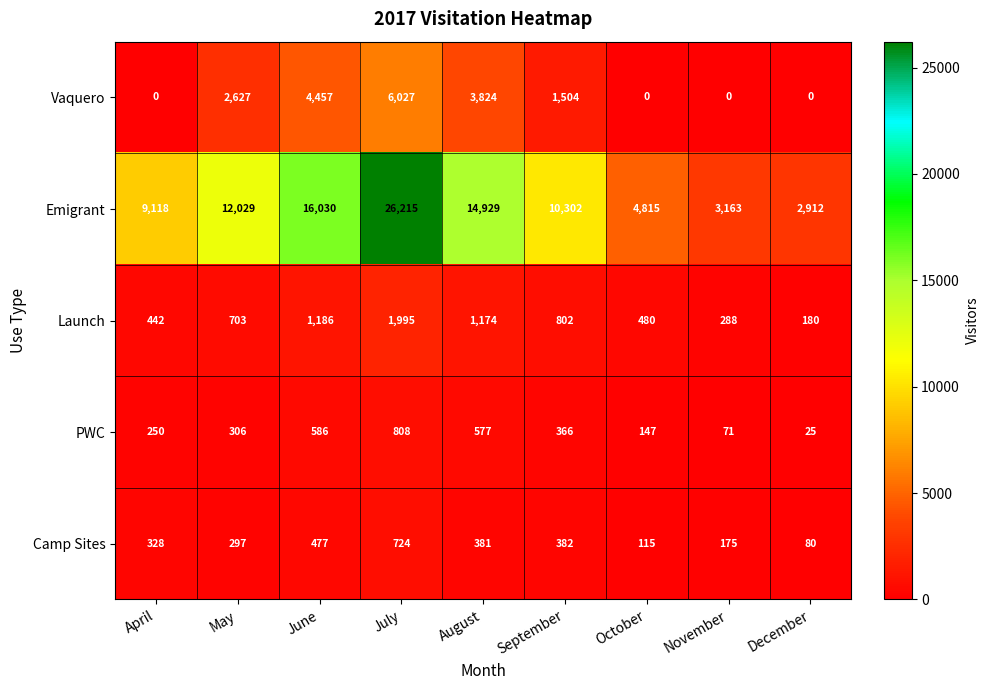

Which category has the highest value across all series?

July